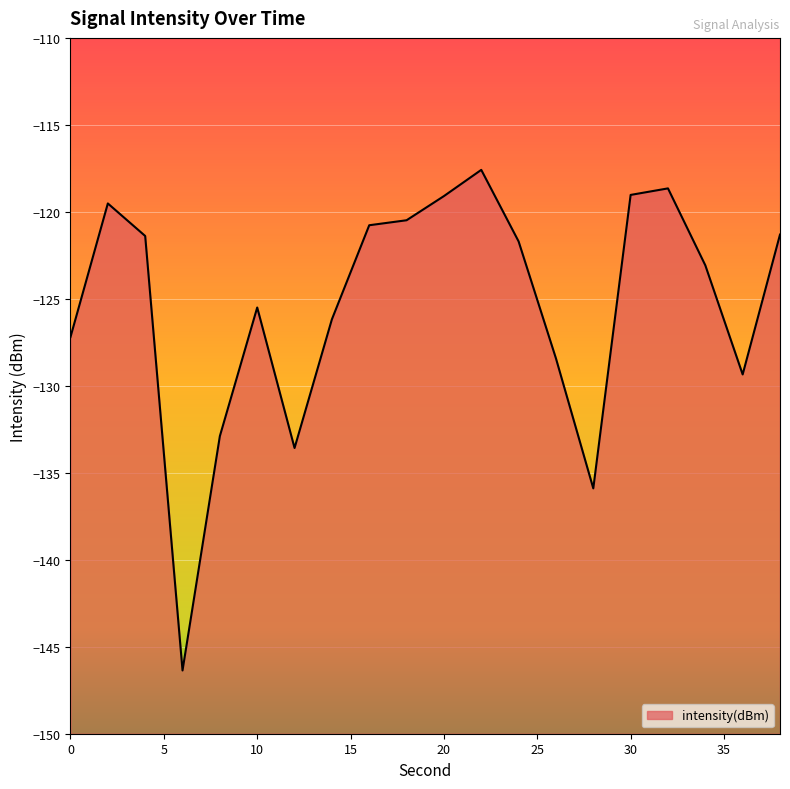

Reading left to right, list all the values displayed in this chart.

0=-127.2	2=-119.5	4=-121.4	6=-146.4	8=-132.9	10=-125.5	12=-133.6	14=-126.2	16=-120.8	18=-120.5	20=-119.1	22=-117.6	24=-121.7	26=-128.4	28=-135.9	30=-119.0	32=-118.7	34=-123.1	36=-129.3	38=-121.3